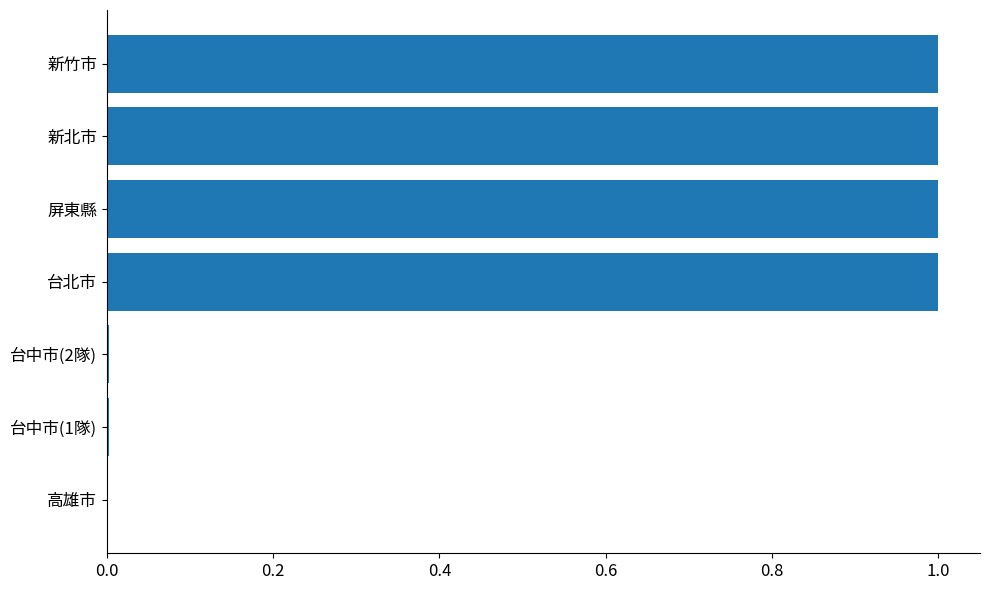

Is it true that the value at 新竹市 is 1.6?

False